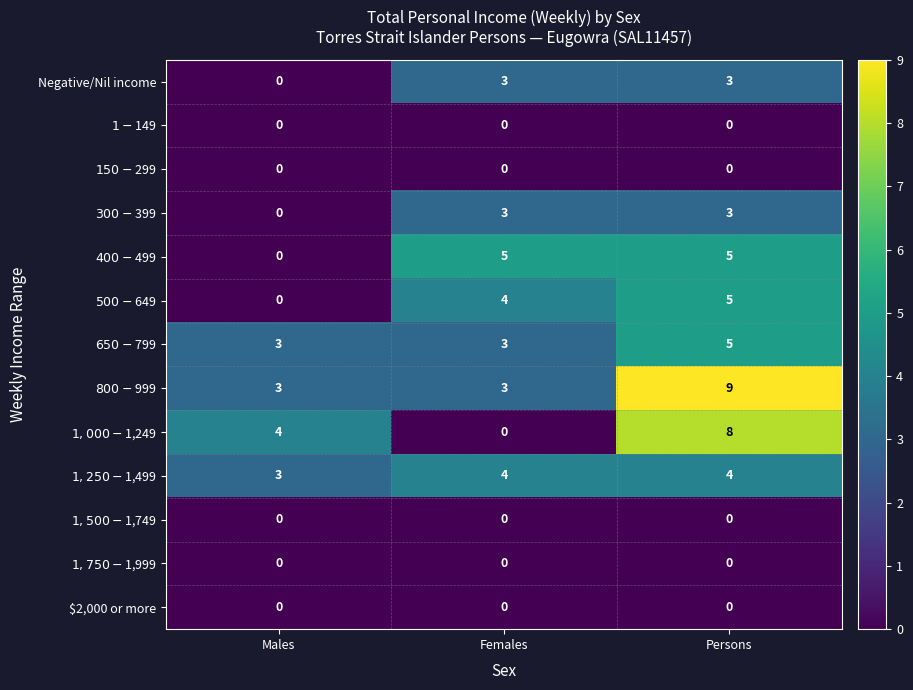

At which category is the sum across all series the highest?

Persons